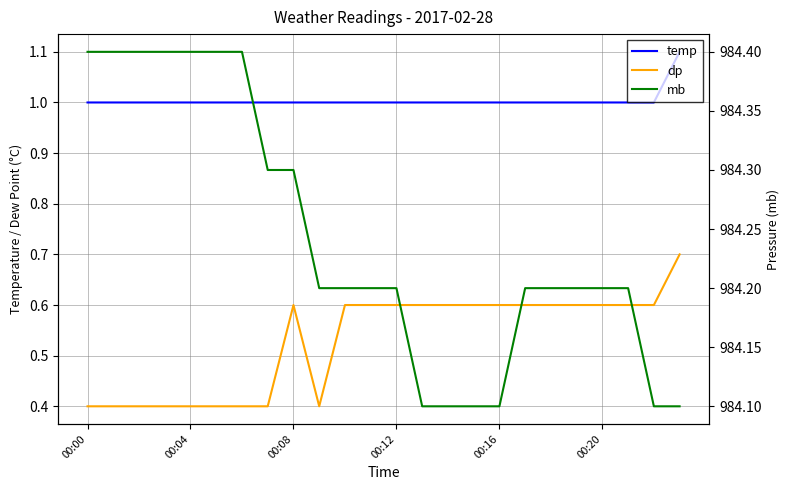

What are all the series names shown in the legend?

temp, dp, mb